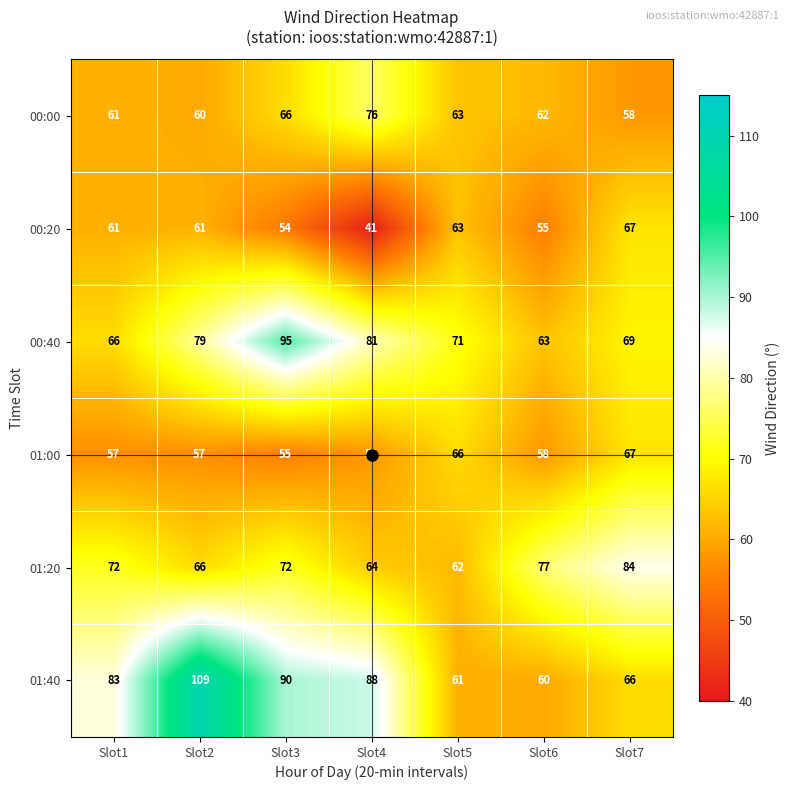

What is the sum of the 00:00 values at Slot6 and Slot3?

128